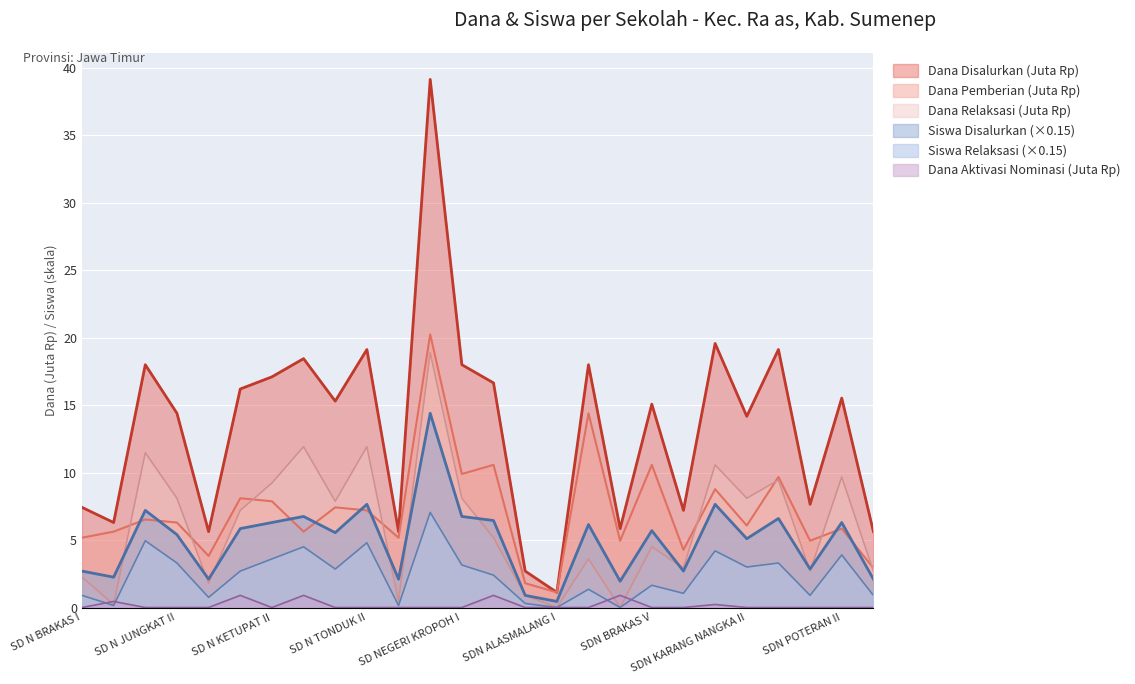

Reading left to right, extract all data points from this chart.

Dana Disalurkan: 7.4	6.3	18.0	14.4	5.6	16.2	17.1	18.4	15.3	19.1	5.6	39.1	18.0	16.6	2.7	1.1	18.0	5.8	15.1	7.2	19.6	14.2	19.1	7.7	15.5	5.6
Dana Pemberian: 5.2	5.6	6.5	6.3	3.8	8.1	7.9	5.6	7.4	7.2	5.2	20.2	9.9	10.6	1.8	1.1	14.4	5.0	10.6	4.3	8.8	6.1	9.7	5.0	5.8	2.9
Siswa Pemberian Relaksasi: 0.9	0.1	5.0	3.3	0.8	2.7	3.6	4.5	2.9	4.8	0.1	7.0	3.1	2.4	0.3	0.0	1.3	0.0	1.6	1.1	4.2	3.0	3.3	0.9	3.9	0.9
Dana Pemberian Relaksasi: 2.2	0.2	11.5	8.1	1.8	7.2	9.2	11.9	7.9	11.9	0.5	18.9	8.1	5.2	0.9	0.0	3.6	0.0	4.5	2.9	10.6	8.1	9.4	2.7	9.7	2.7
Siswa Disalurkan: 2.7	2.2	7.2	5.4	2.1	5.8	6.3	6.8	5.5	7.6	2.1	14.4	6.8	6.5	0.9	0.4	6.1	1.9	5.7	2.7	7.6	5.1	6.6	2.9	6.3	2.1
Dana Aktivasi Nominasi: 0.0	0.5	0.0	0.0	0.0	0.9	0.0	0.9	0.0	0.0	0.0	0.0	0.0	0.9	0.0	0.0	0.0	0.9	0.0	0.0	0.2	0.0	0.0	0.0	0.0	0.0